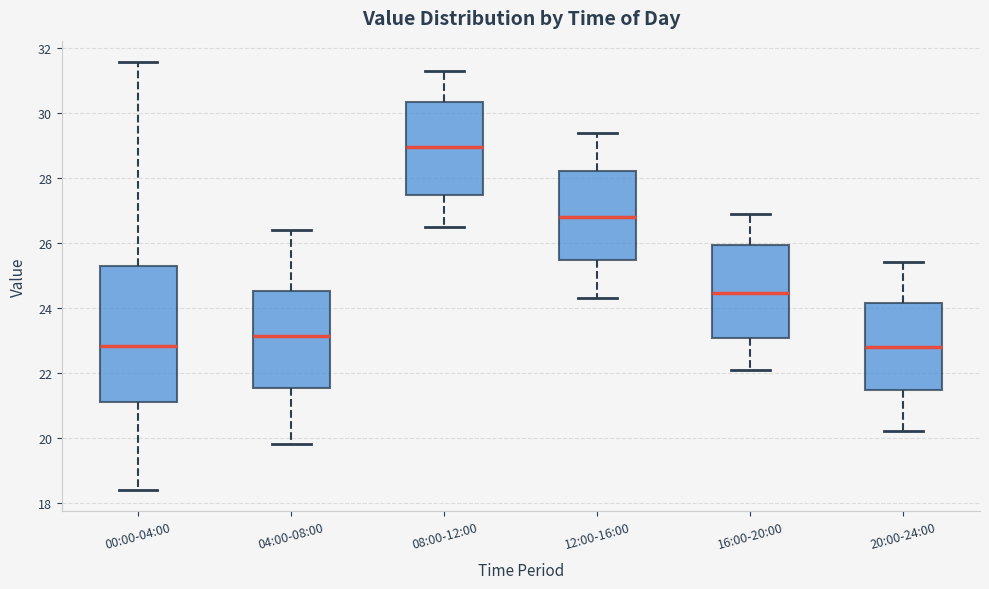

Reading left to right, read every box against the y-axis: the position of its median line, the range the box covers, and the ends of its whiskers. The values are not printed on the chart, so give them approximately, as read against the axis.

00:00-04:00: median 22.8, box 21.2 to 25.2, whiskers 18.4 to 31.6
04:00-08:00: median 23.2, box 21.6 to 24.6, whiskers 19.8 to 26.4
08:00-12:00: median 29.0, box 27.4 to 30.4, whiskers 26.6 to 31.4
12:00-16:00: median 26.8, box 25.4 to 28.2, whiskers 24.4 to 29.4
16:00-20:00: median 24.4, box 23.0 to 26.0, whiskers 22.2 to 27.0
20:00-24:00: median 22.8, box 21.4 to 24.2, whiskers 20.2 to 25.4